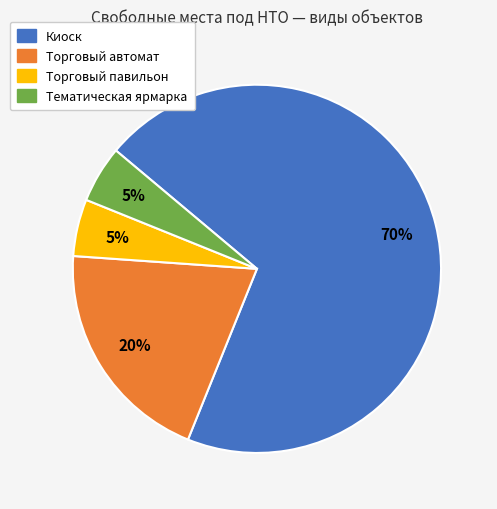

Which slice is the largest?

Киоск